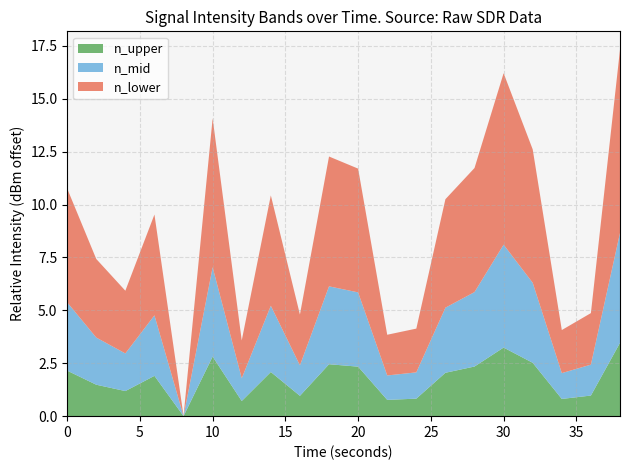

What is the maximum value for n_upper?

3.5